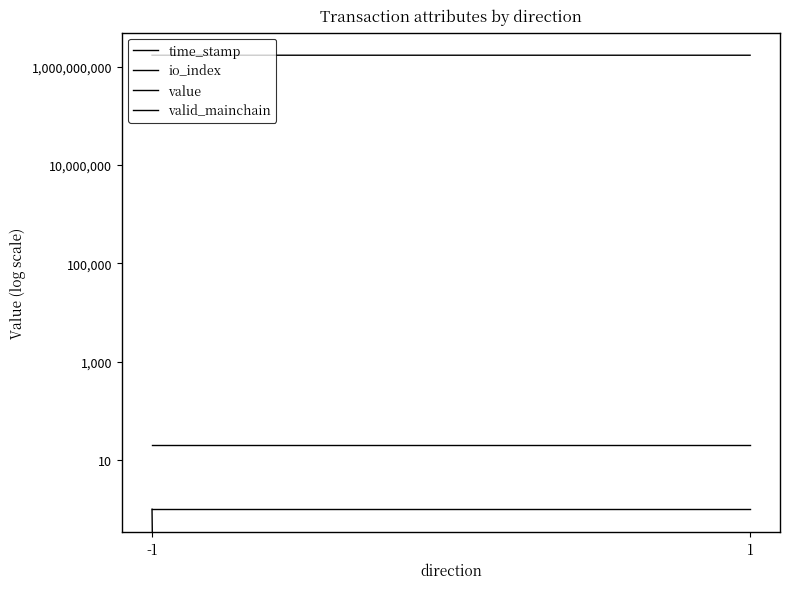

Which category has the highest value in the time_stamp series?

-1